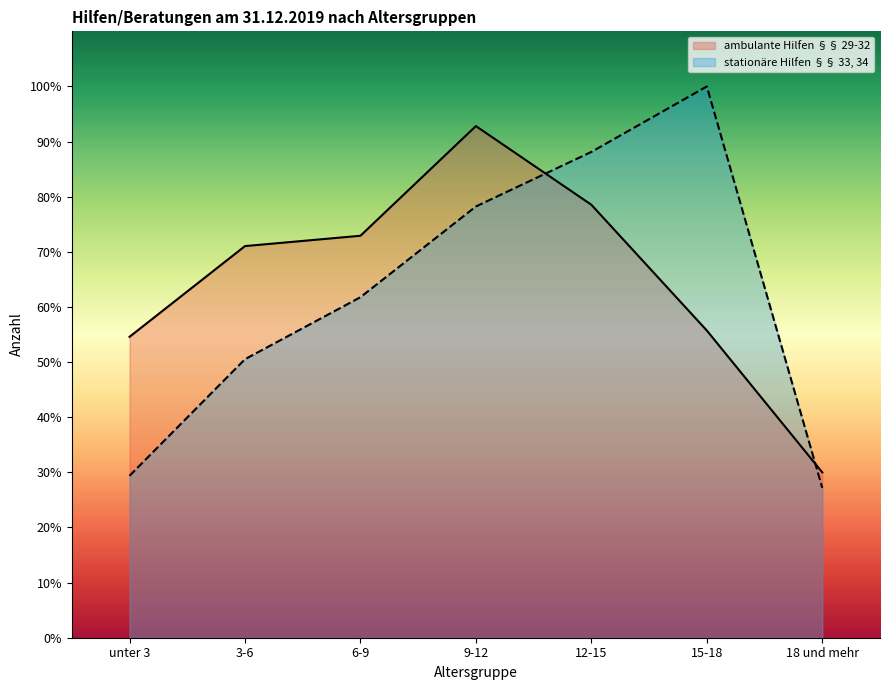

Is it true that stationaere Hilfen equals 78.2 at 9-12?

True